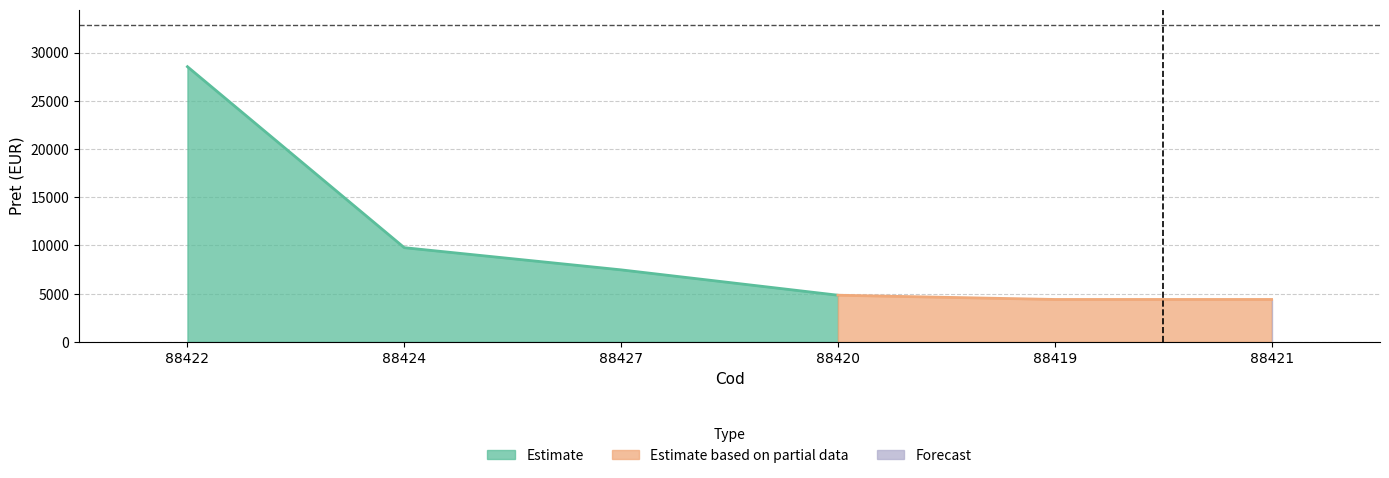

True or false: the data shows 4400 at 88421.

True